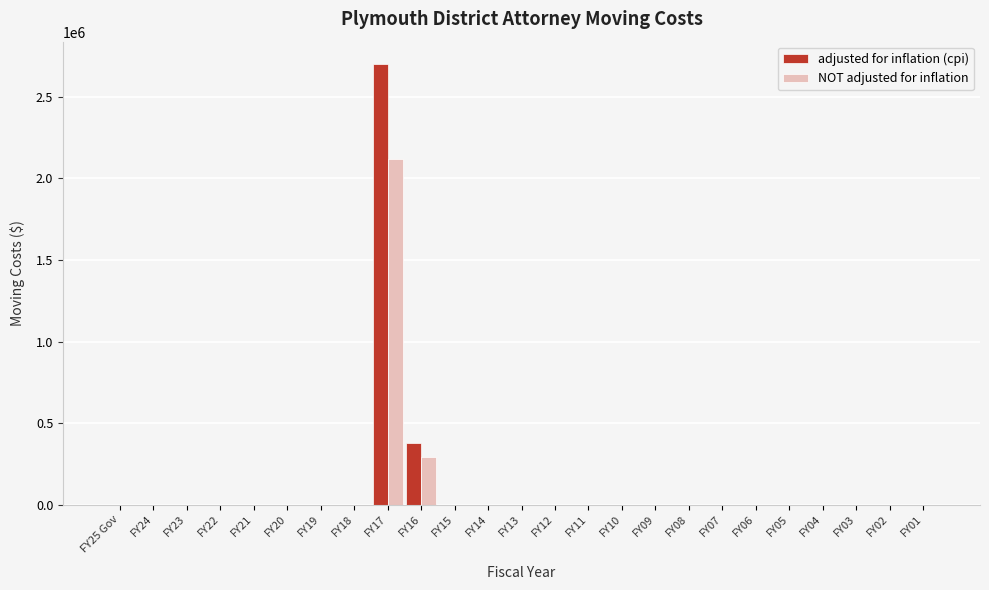

Where is NOT adjusted for inflation nearest to the value 1059536?

FY16